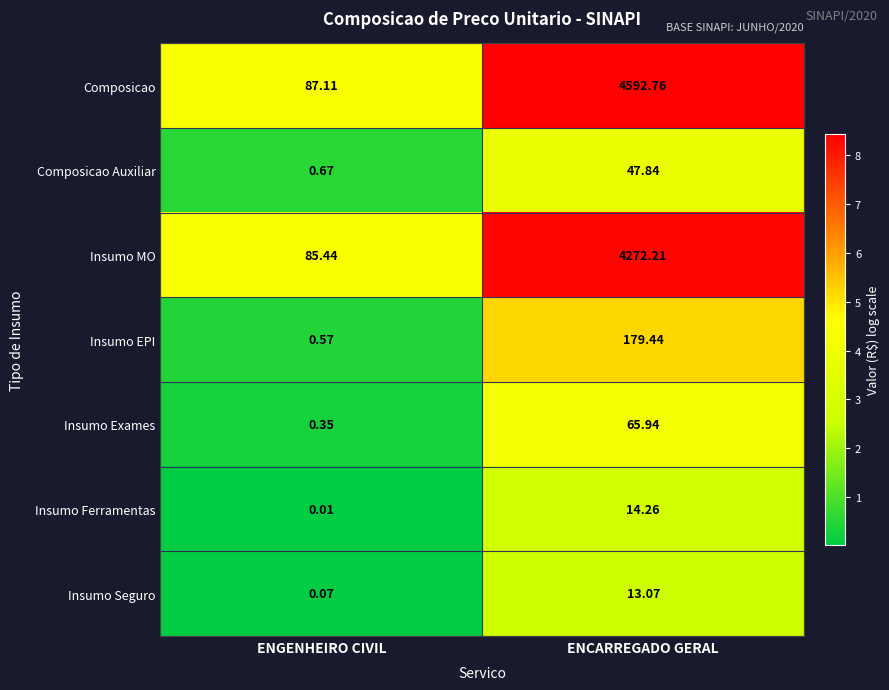

At how many categories does at least one series exceed 6?

2